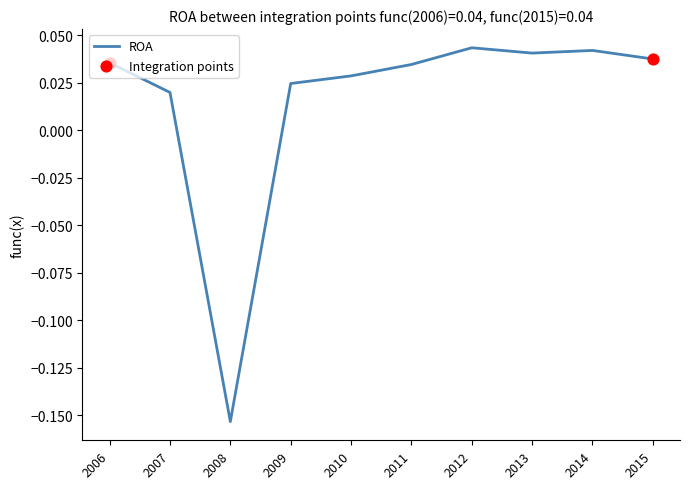

Between 2010 and 2009, which is larger?

2010